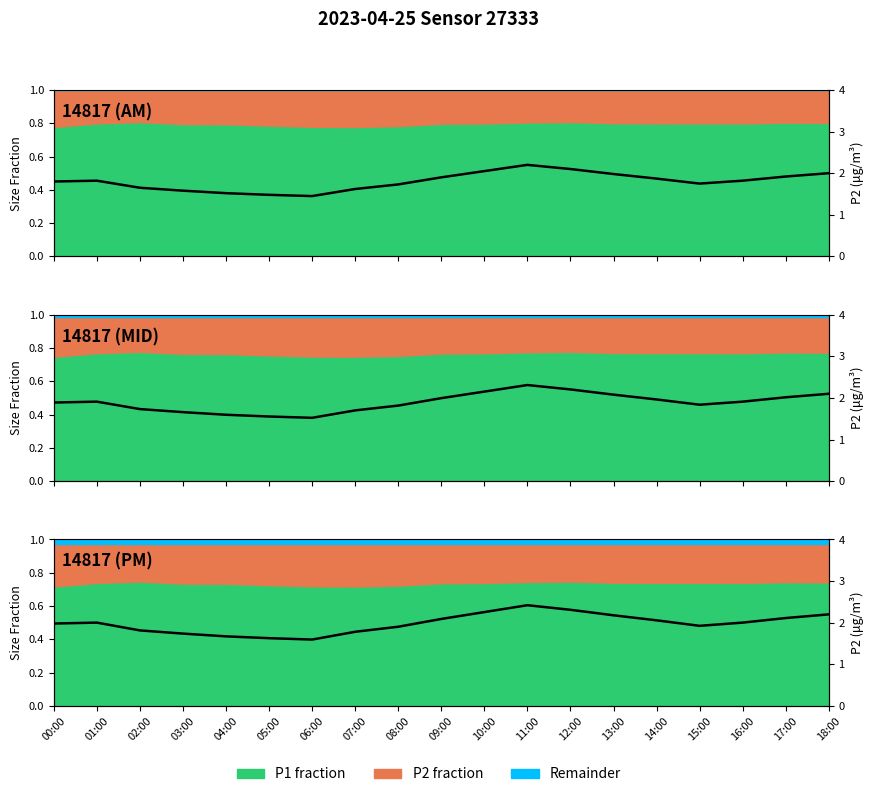

True or false: there are more than 2 points higher than both neighbors.

False